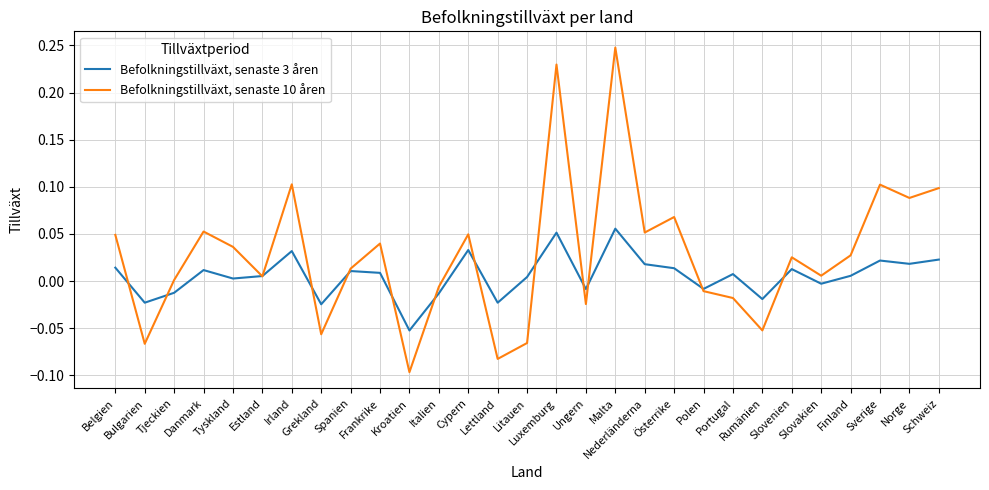

Which series has the largest total across all categories?

Befolkningstillväxt, senaste 10 åren